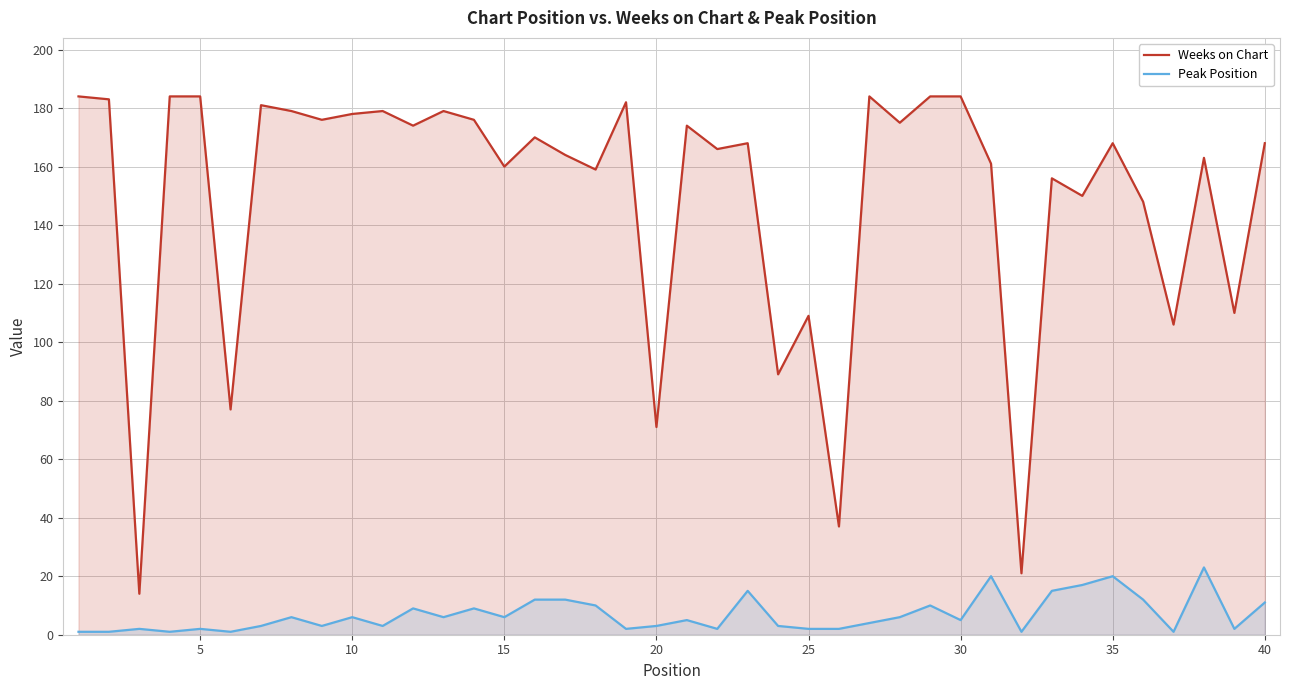

Read the Weeks on Chart value at 15.

160